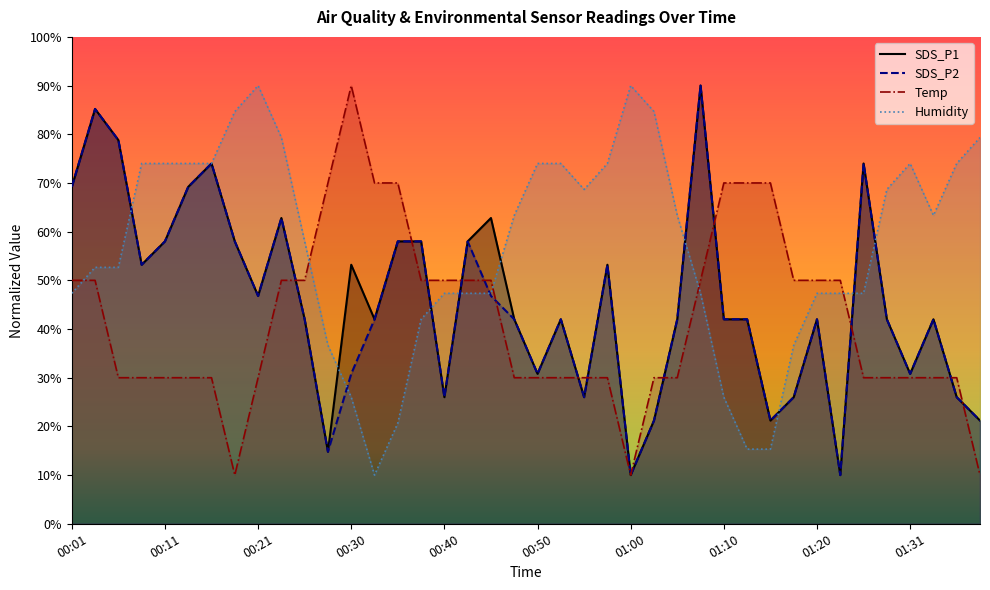

How many data points does each series have?

40